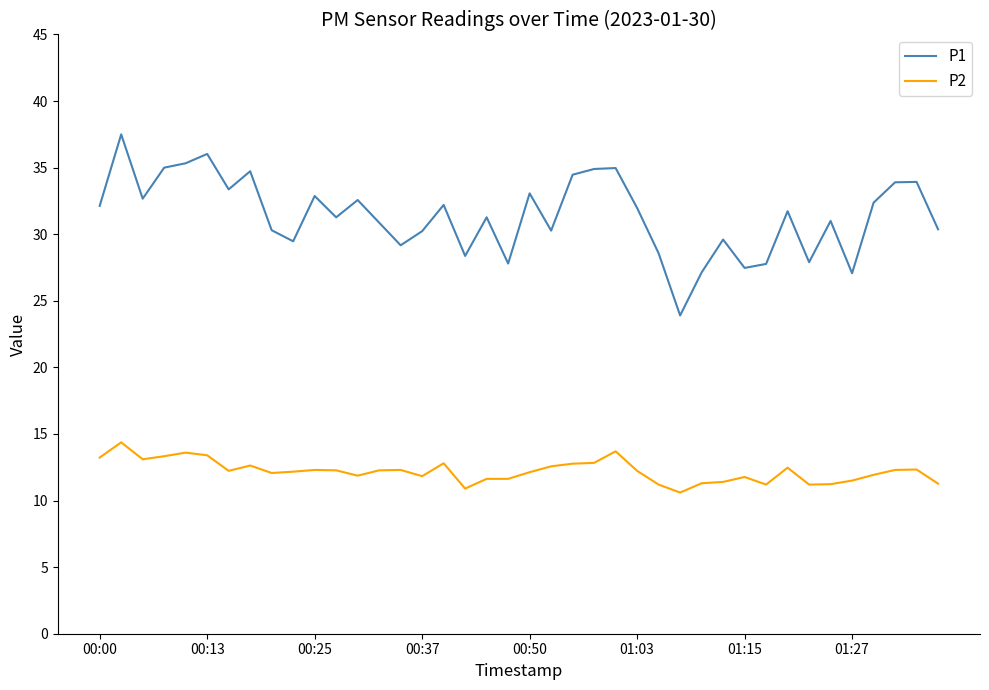

What is the lowest value of the P1 series?

23.9